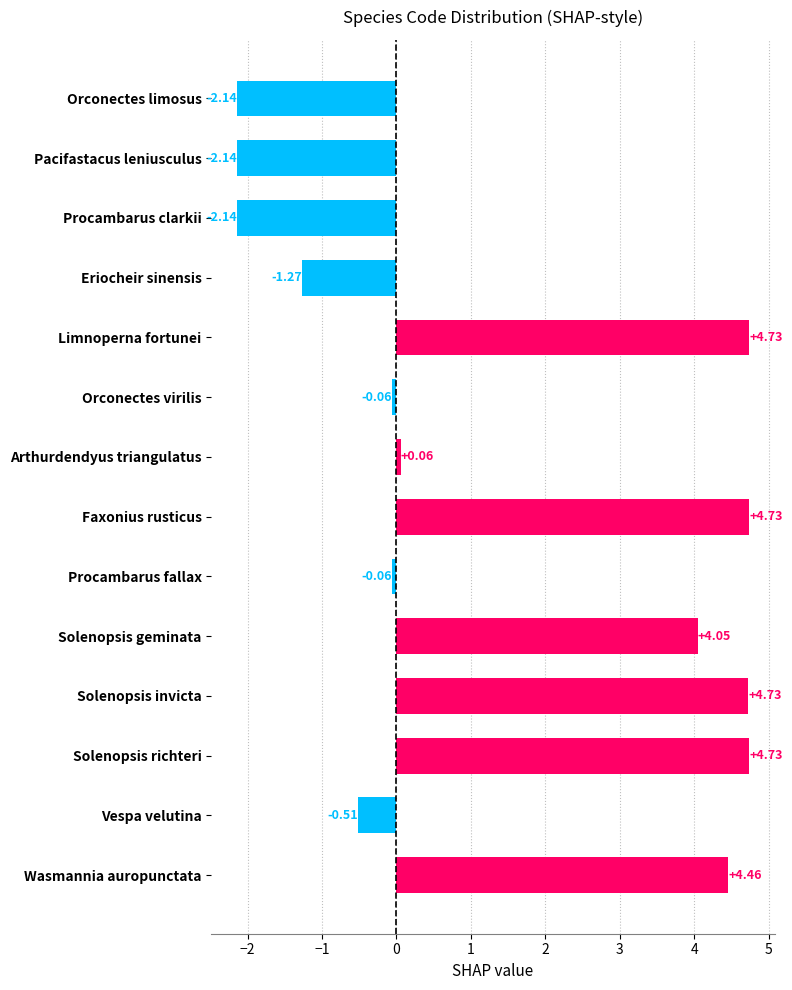

Count the number of data series in this chart.

1